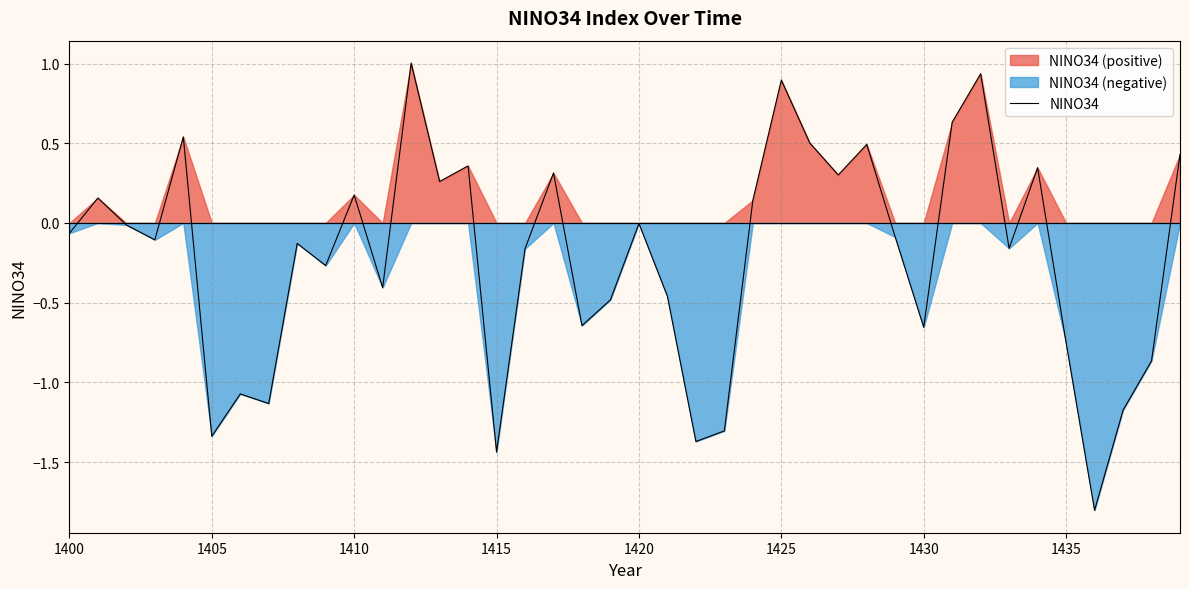

What is the value of the 20th point from the left?

-0.5